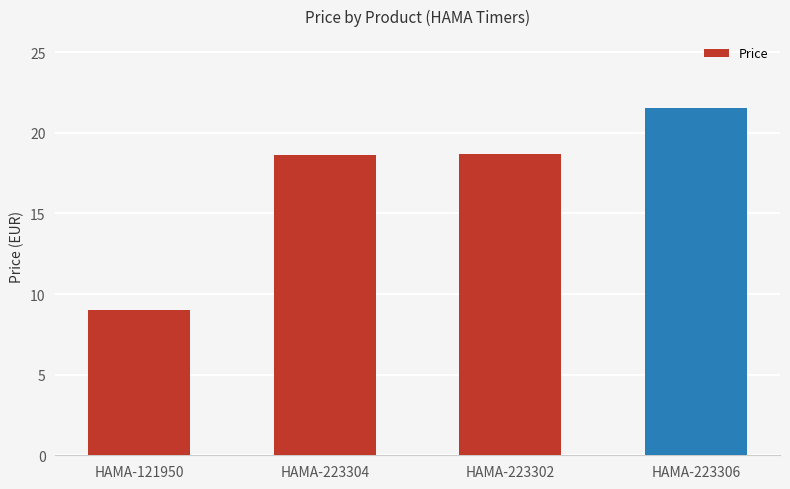

What is the difference between the maximum and minimum values?

12.6